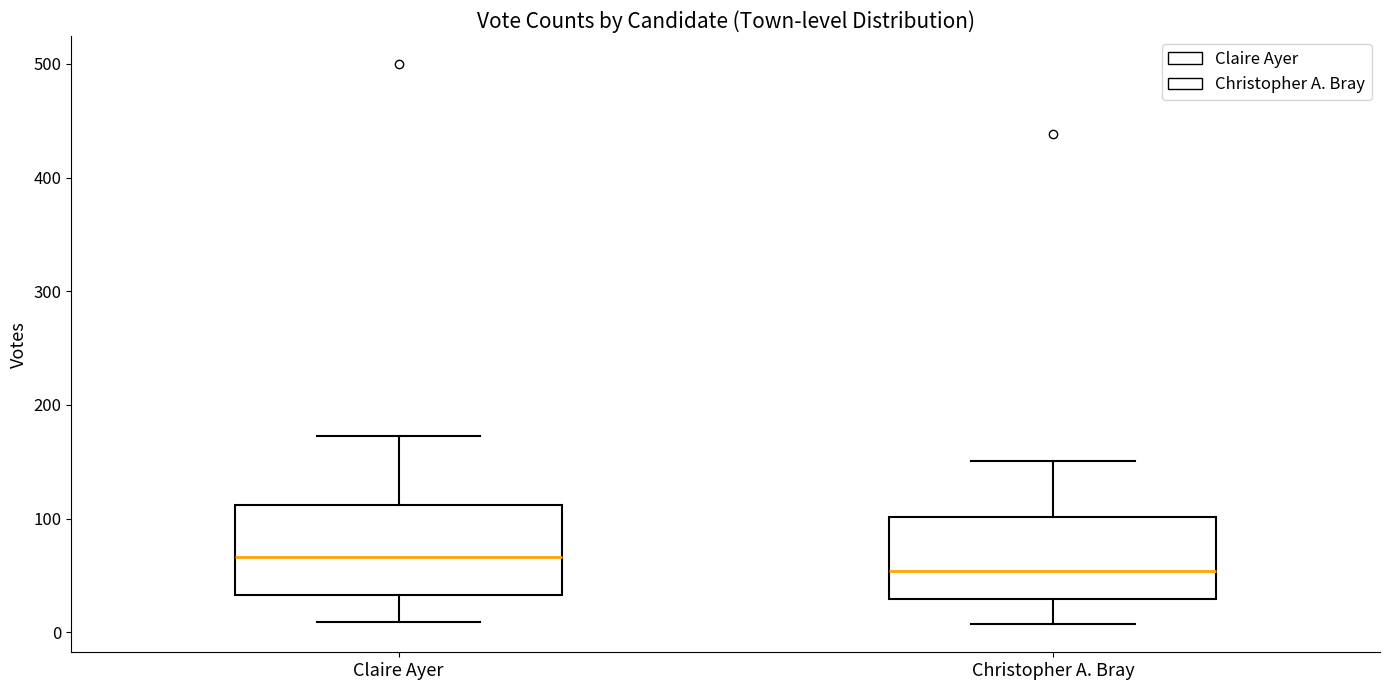

Where is the lower edge of the box for Claire Ayer on the y-axis? The values are not printed on the chart, so give them approximately, as read against the axis.

30